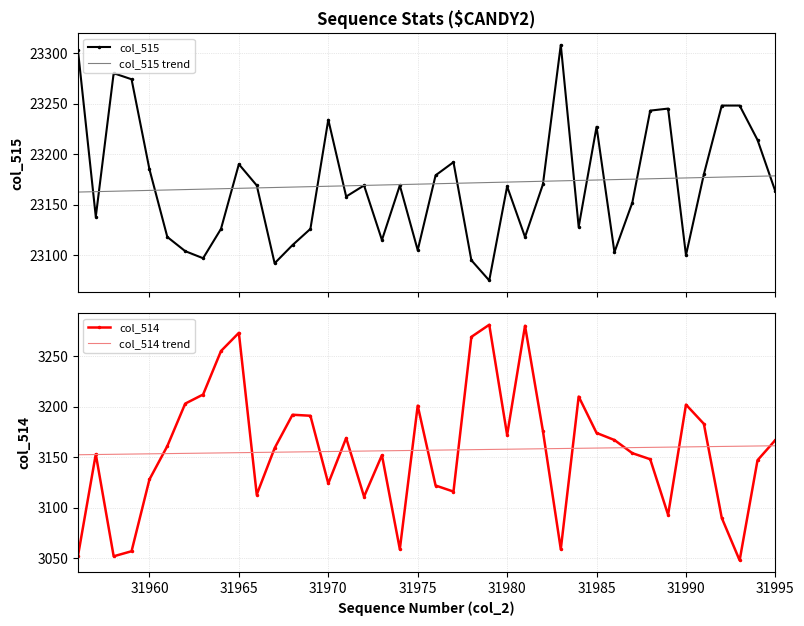

What is the highest value of the col_515 series?

23308.0